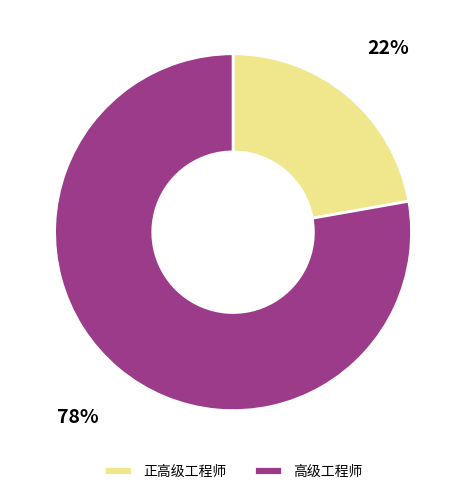

To the nearest percent, what is the difference between the largest and smallest slice percentages?

56%